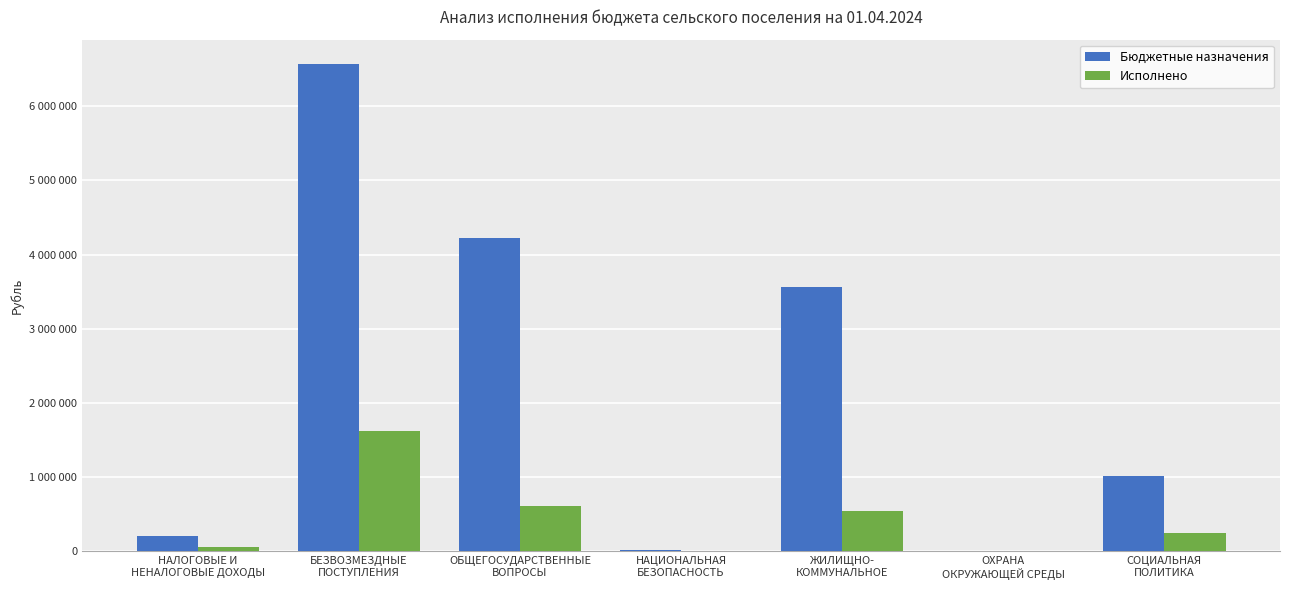

Does the chart contain stacked bars?

No